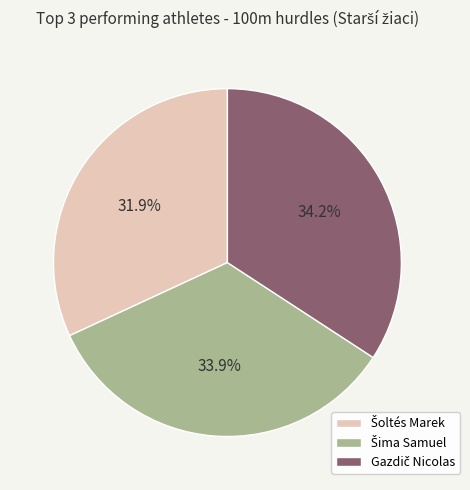

Is there any slice that represents more than half of the pie?

No